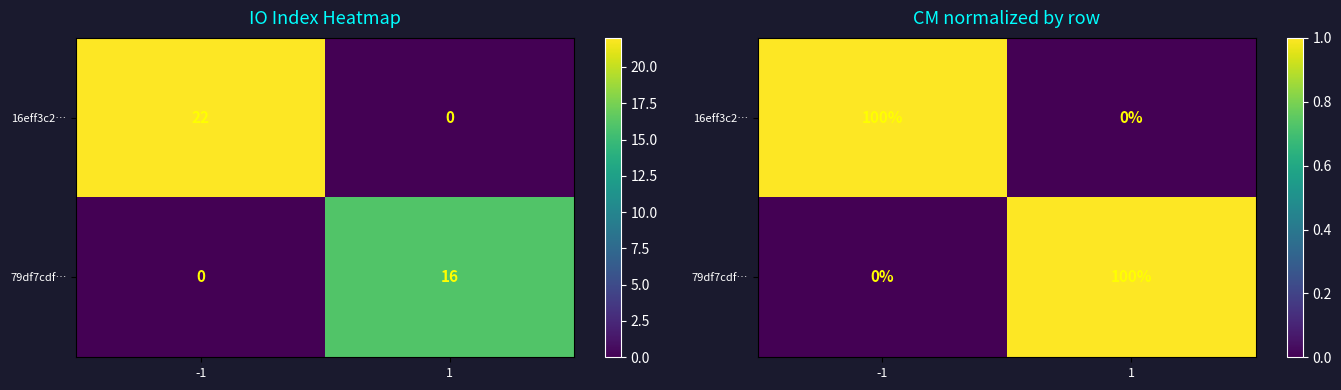

At which category is the sum across all series the highest?

-1